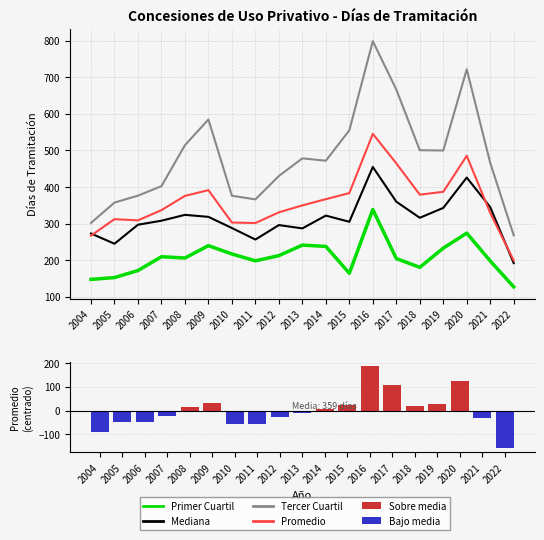

Which category has the lowest value across all series?

2022